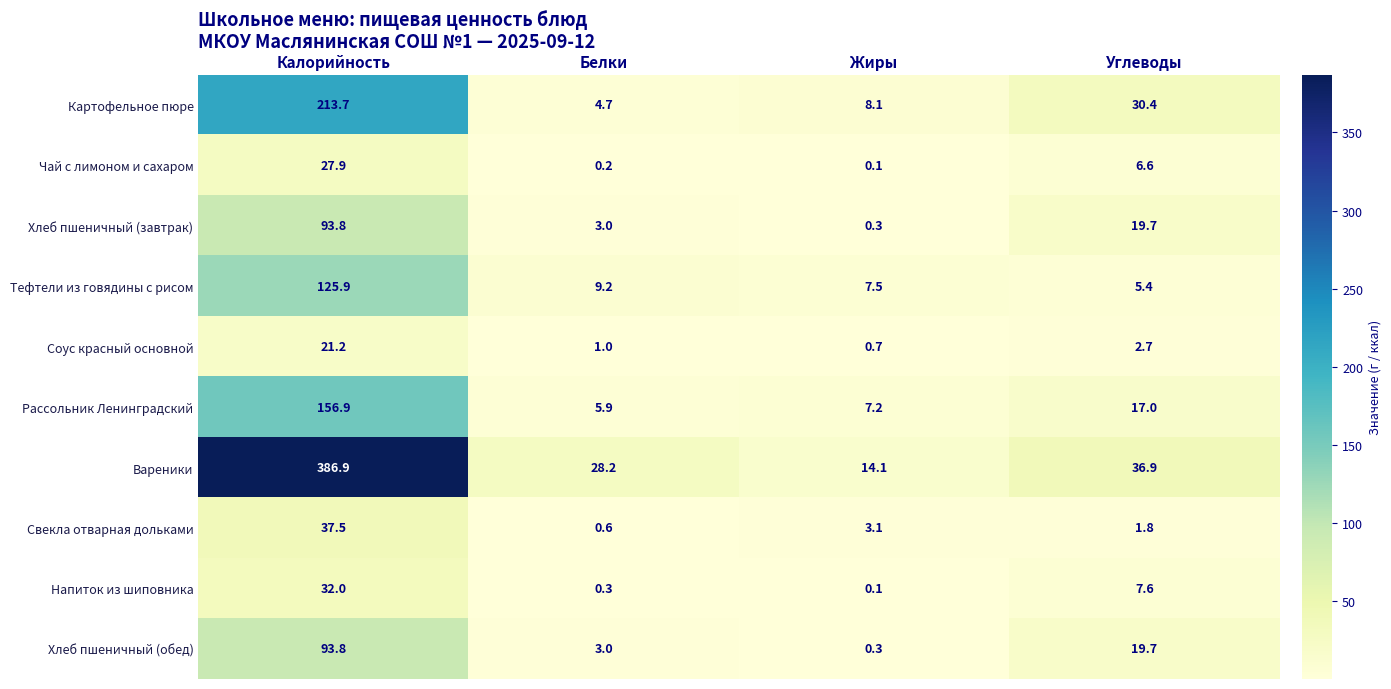

Which series has the largest range (max minus min)?

Вареники